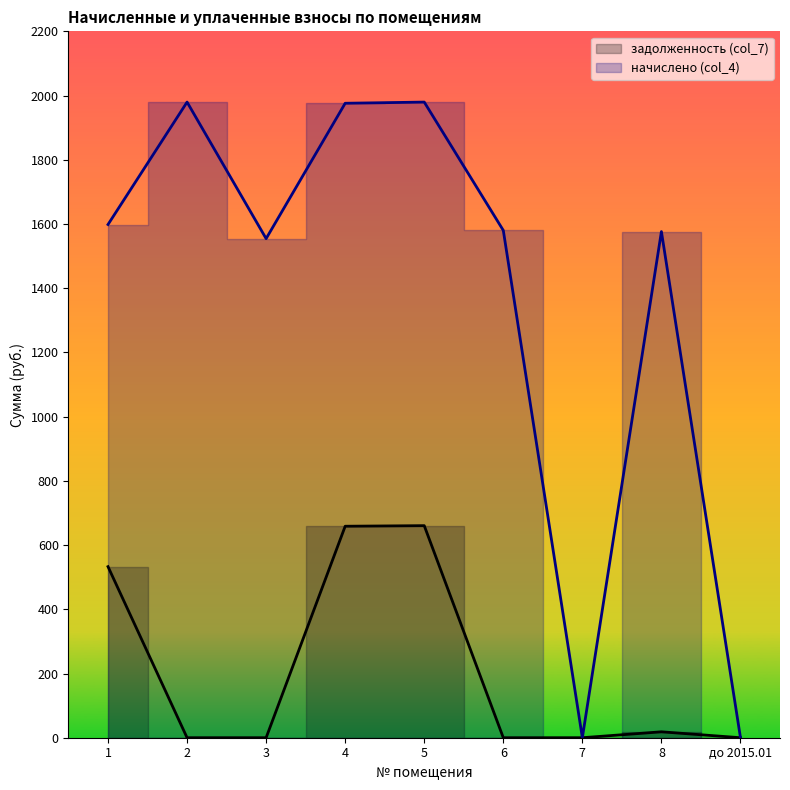

At how many categories does at least one series exceed 363?

7